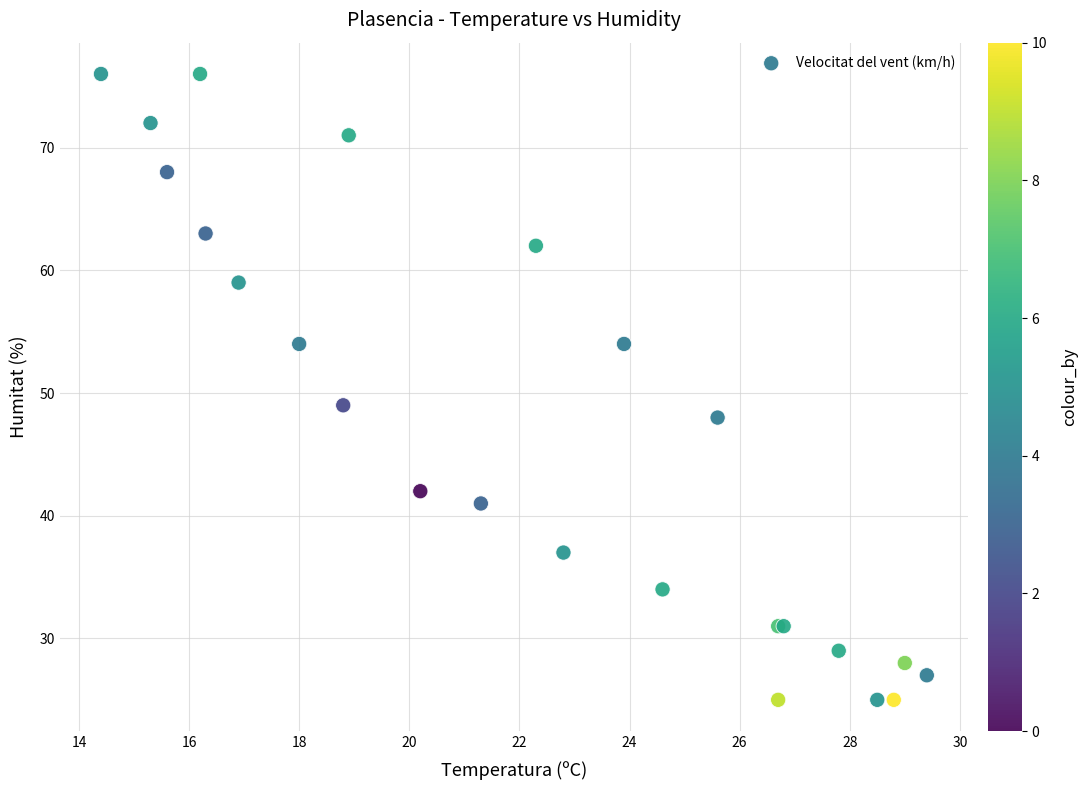

What Y value in the scatter plot is closest to 50?

49